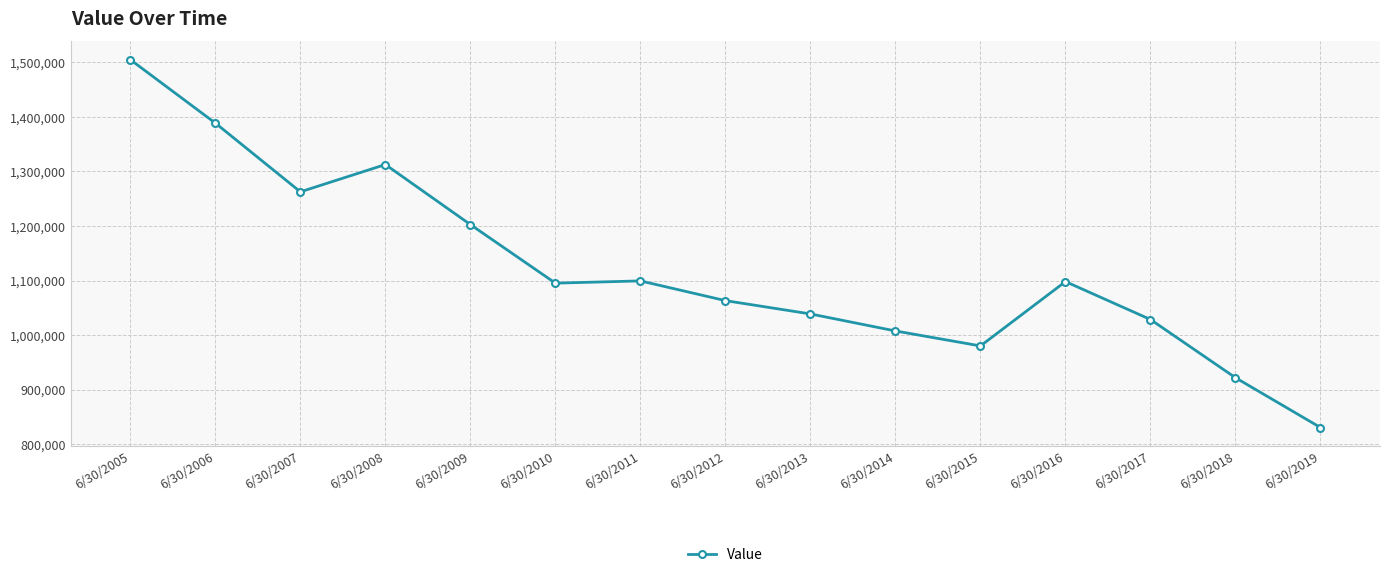

Where is the first local maximum?

6/30/2008